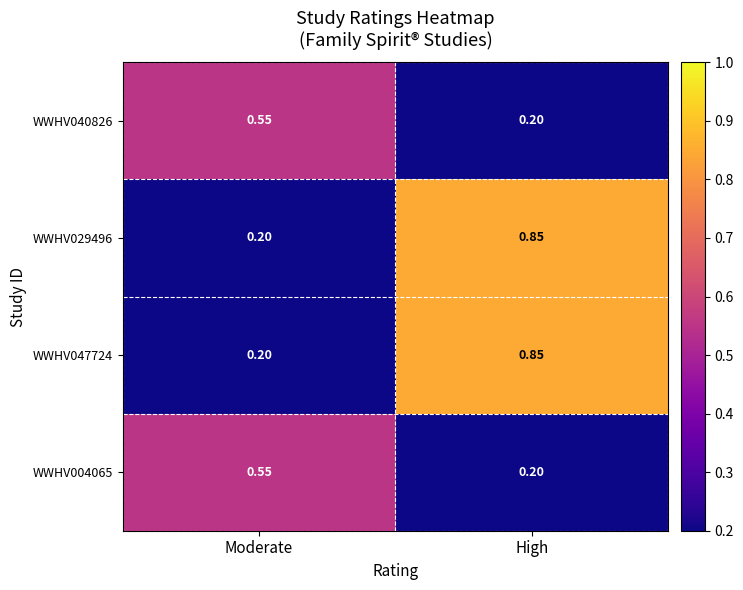

At which label is WWHV040826 closest to 0?

High